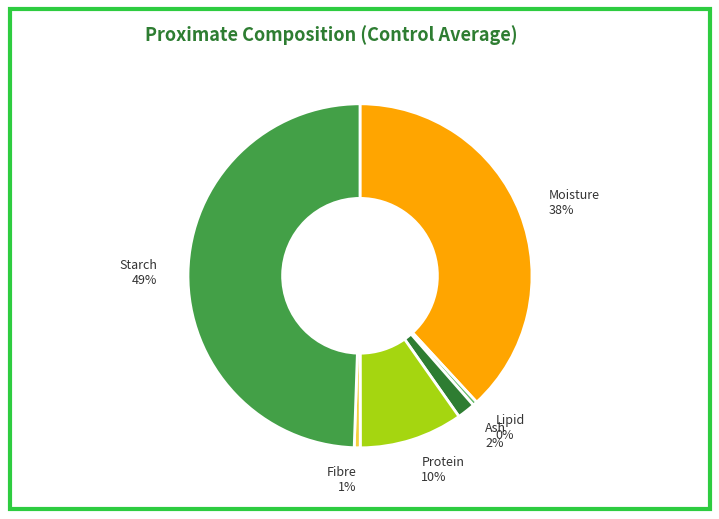

How many segments does this pie chart have?

6